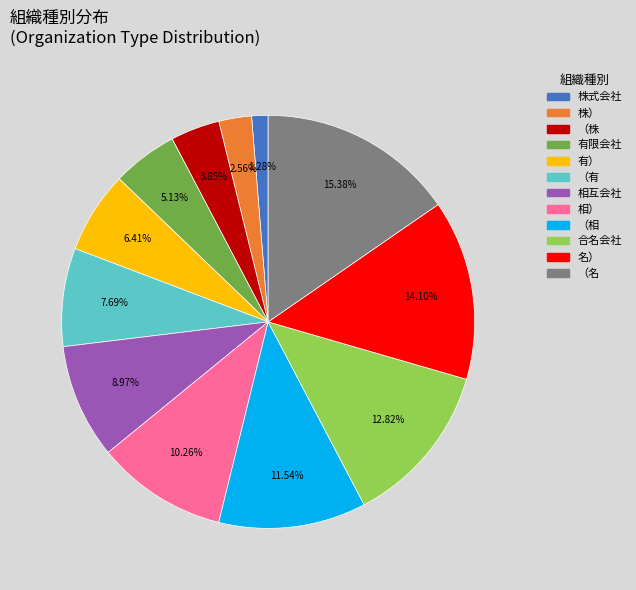

Count the number of slices in the pie.

12